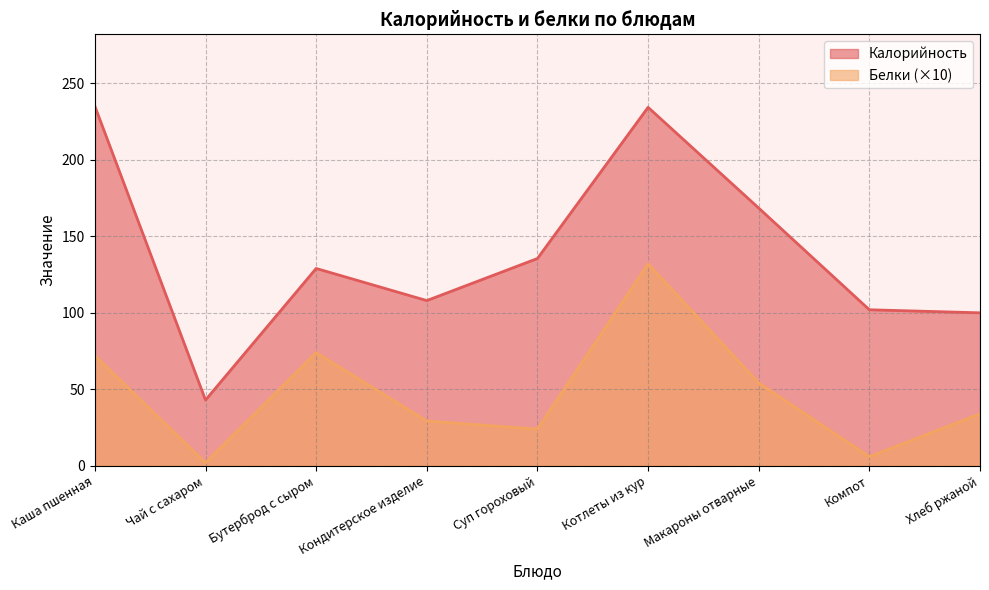

What is the label of the 2nd point from the left?

Чай с сахаром